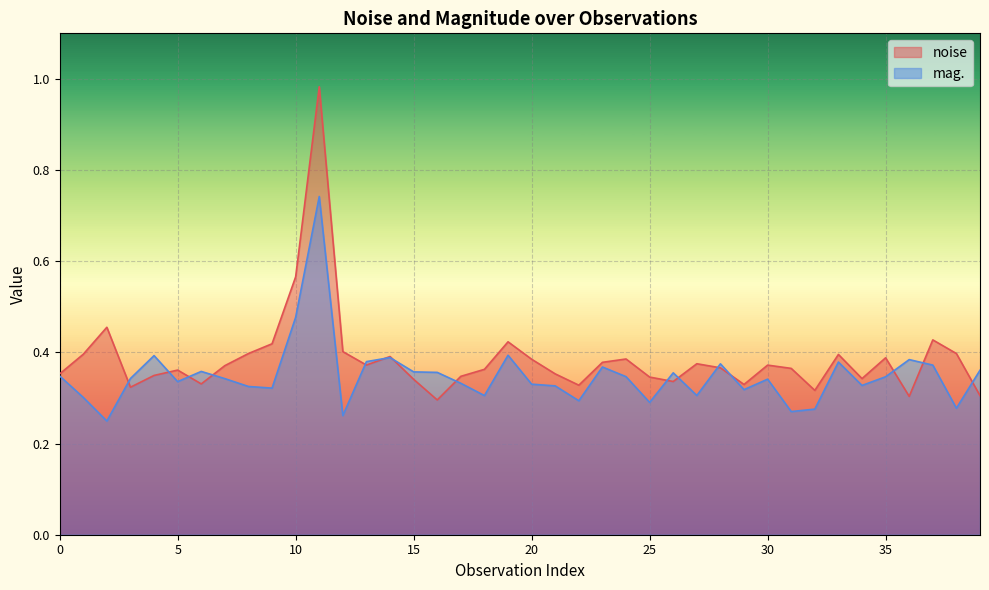

List the series in order of their overall mean, highest first.

noise, mag.